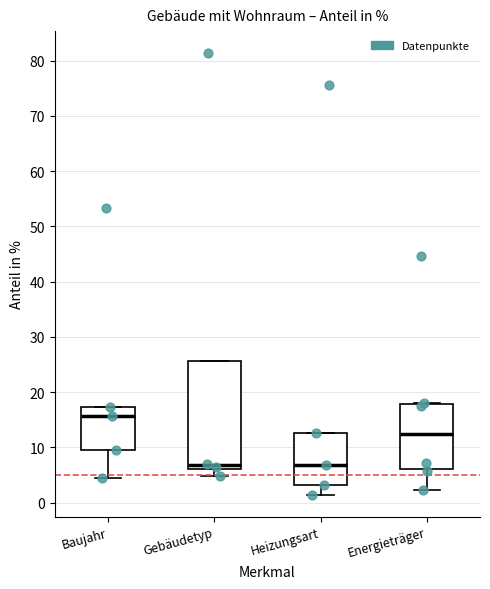

Where does the lower whisker of the box for Baujahr end on the y-axis? The values are not printed on the chart, so give them approximately, as read against the axis.

4